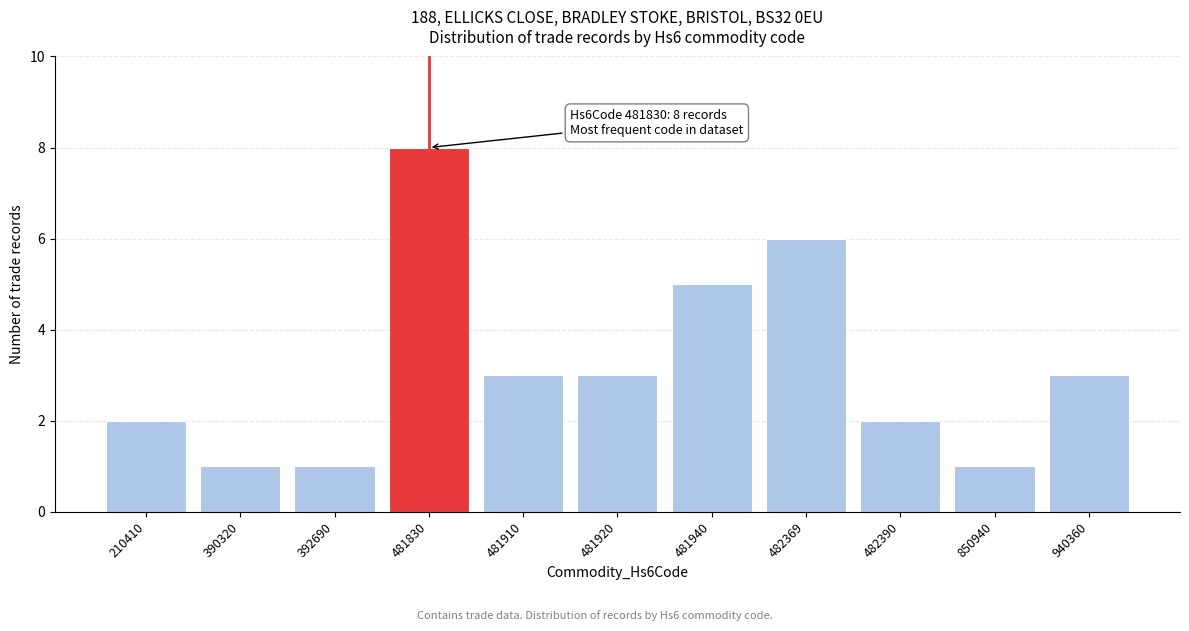

Reading left to right, list all the values displayed in this chart.

2	1	1	8	3	3	5	6	2	1	3